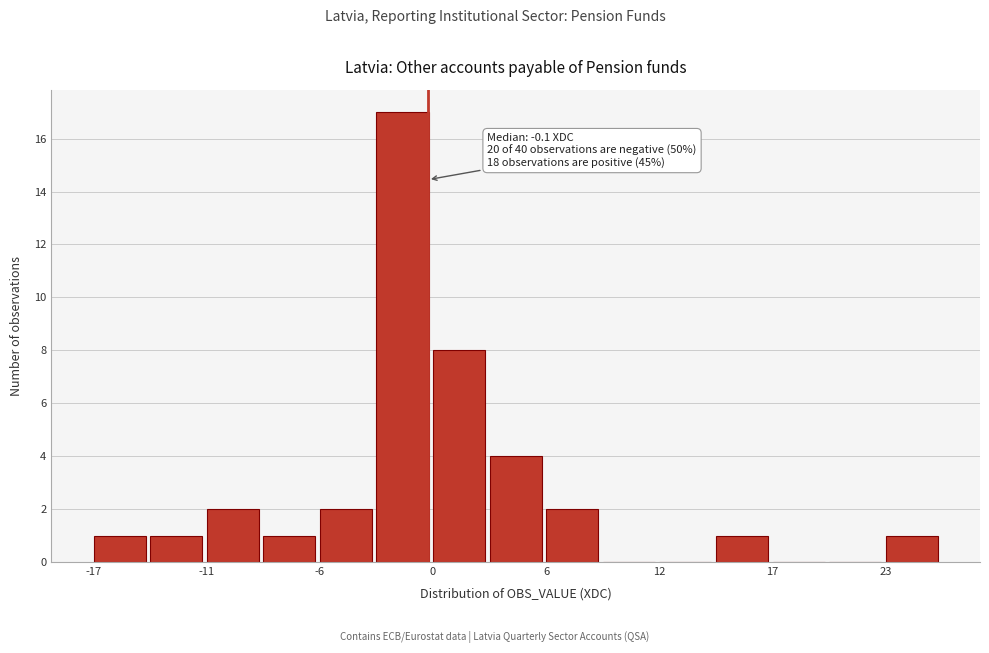

Around what value on the x-axis is the tallest bar? Give the approximate position of its centre, as read against the axis.

-1